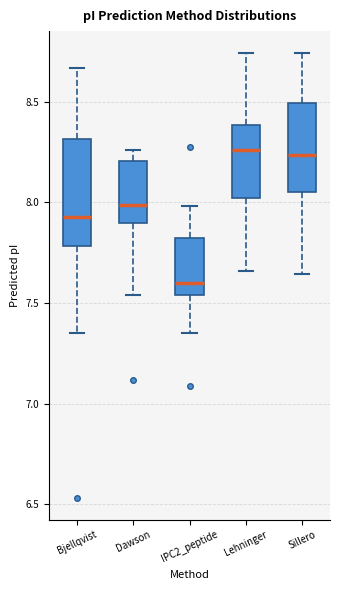

Where is the upper edge of the box for Dawson on the y-axis? The values are not printed on the chart, so give them approximately, as read against the axis.

8.20